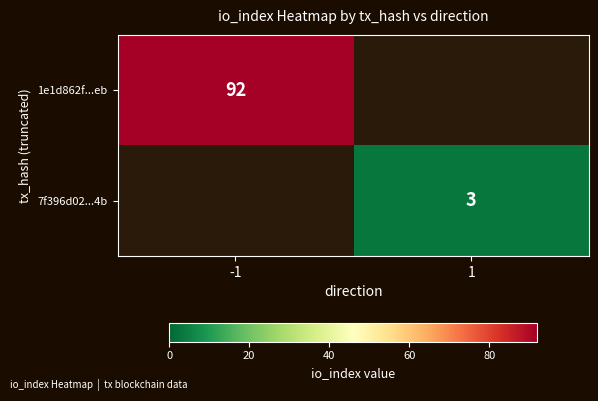

At how many categories does at least one series exceed 90?

1